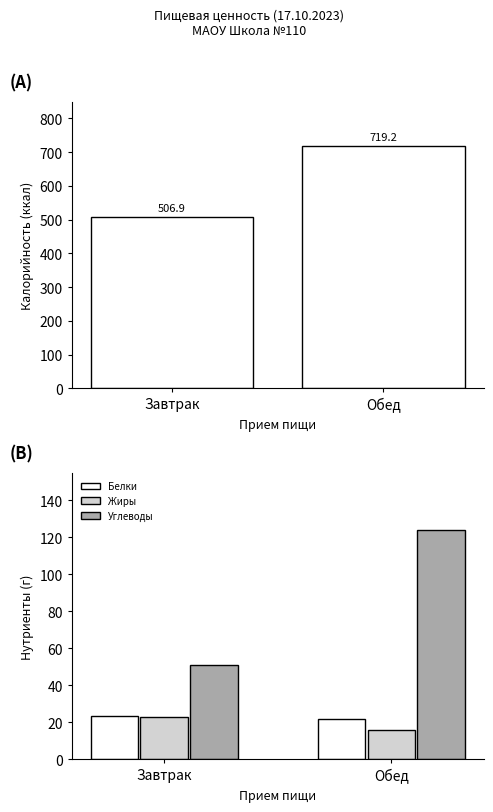

What position from the right is Завтрак?

2